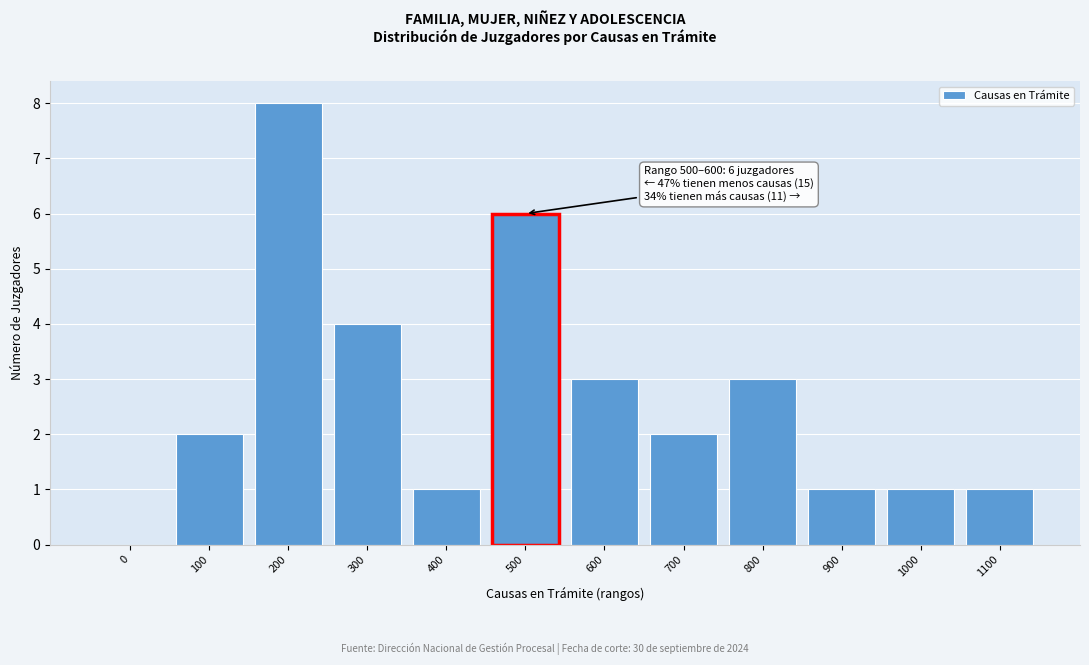

Reading left to right, list all the values displayed in this chart.

0=0	100=2	200=8	300=4	400=1	500=6	600=3	700=2	800=3	900=1	1000=1	1100=1